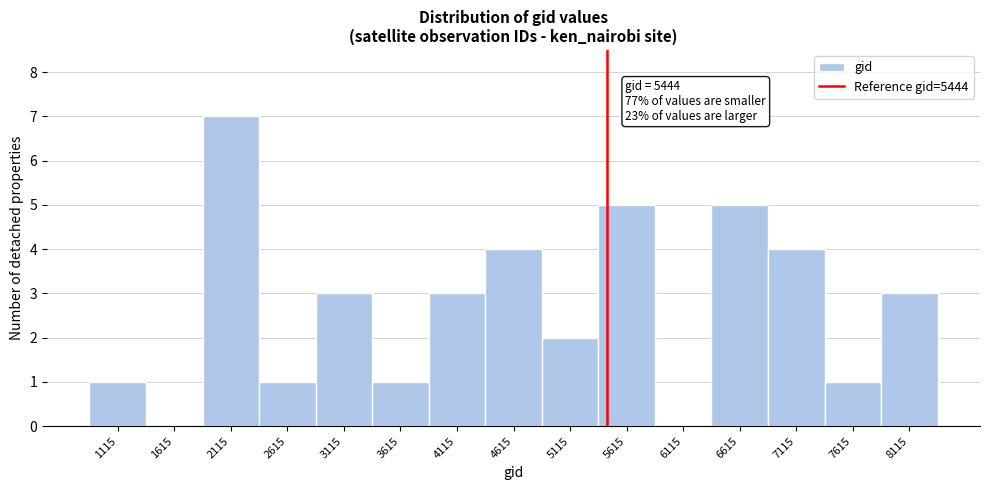

Over which range of the x-axis is the bar tallest?

1865 to 2365